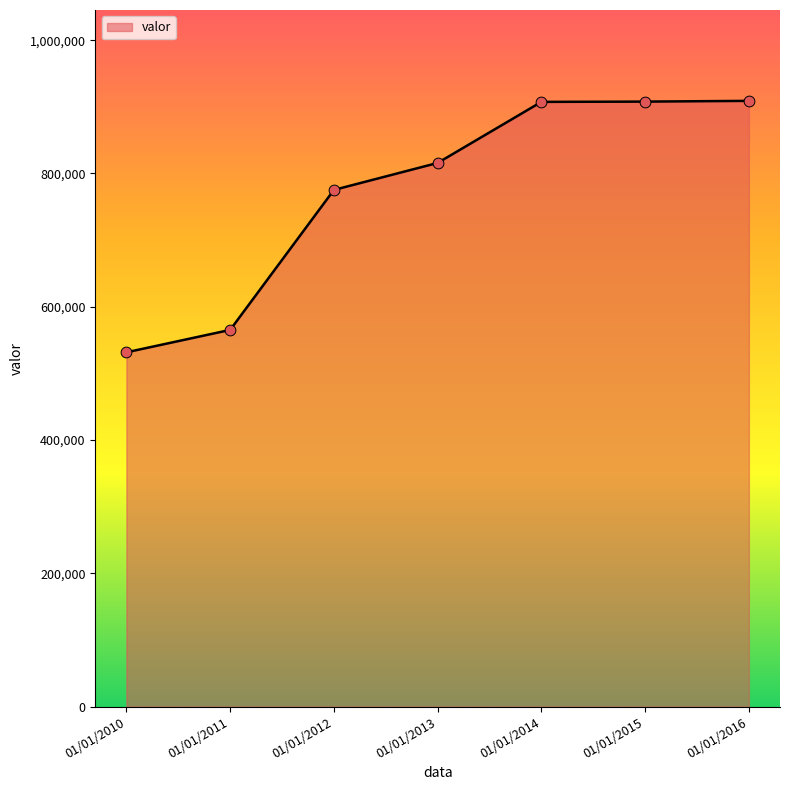

What is the ratio of the value at 01/01/2013 to the value at 01/01/2010?

1.5